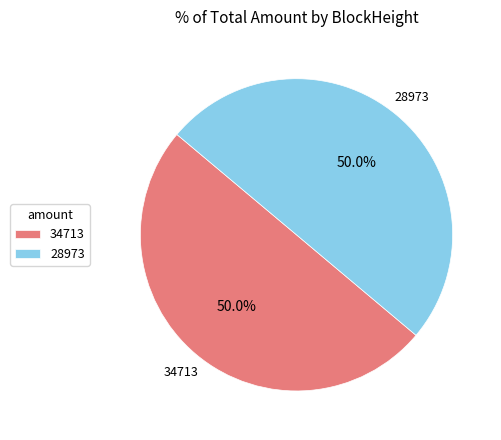

What percentage is NOT represented by 28973?

50.0%